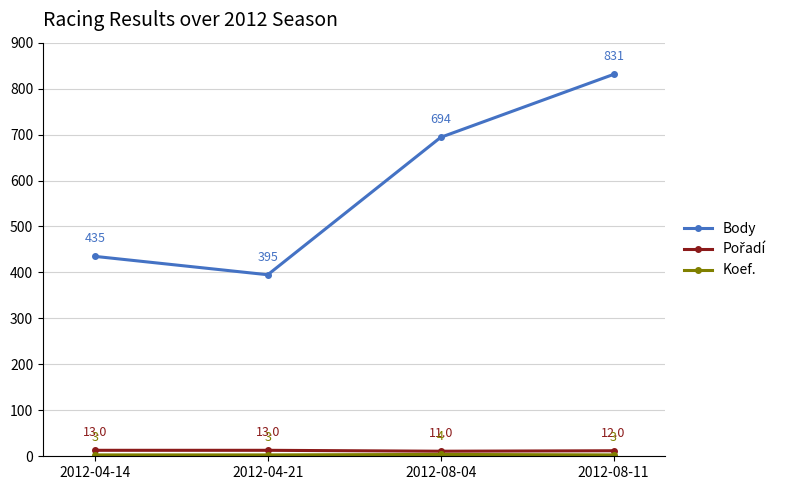

At how many categories does at least one series exceed 277?

4